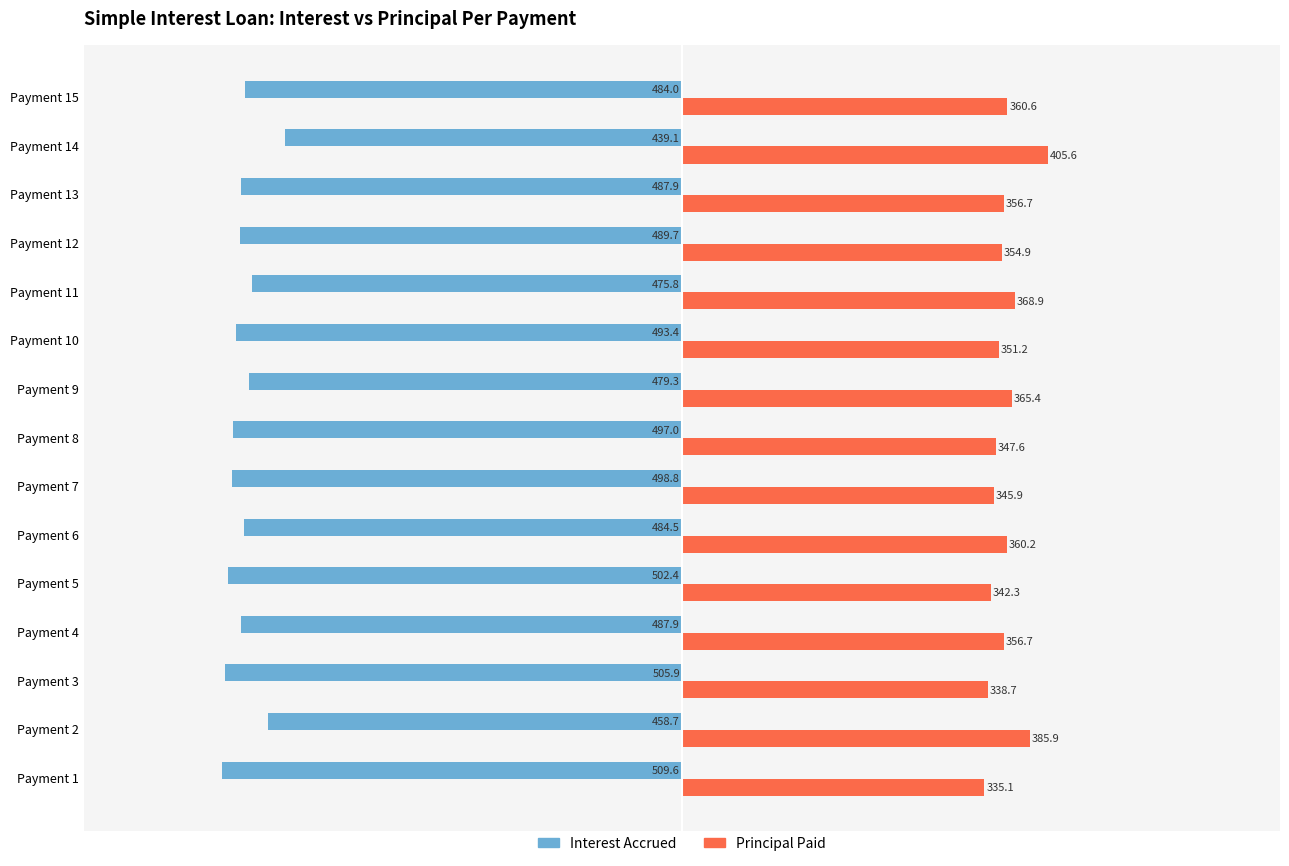

What are all the series names shown in the legend?

Interest Accrued, Principal Paid